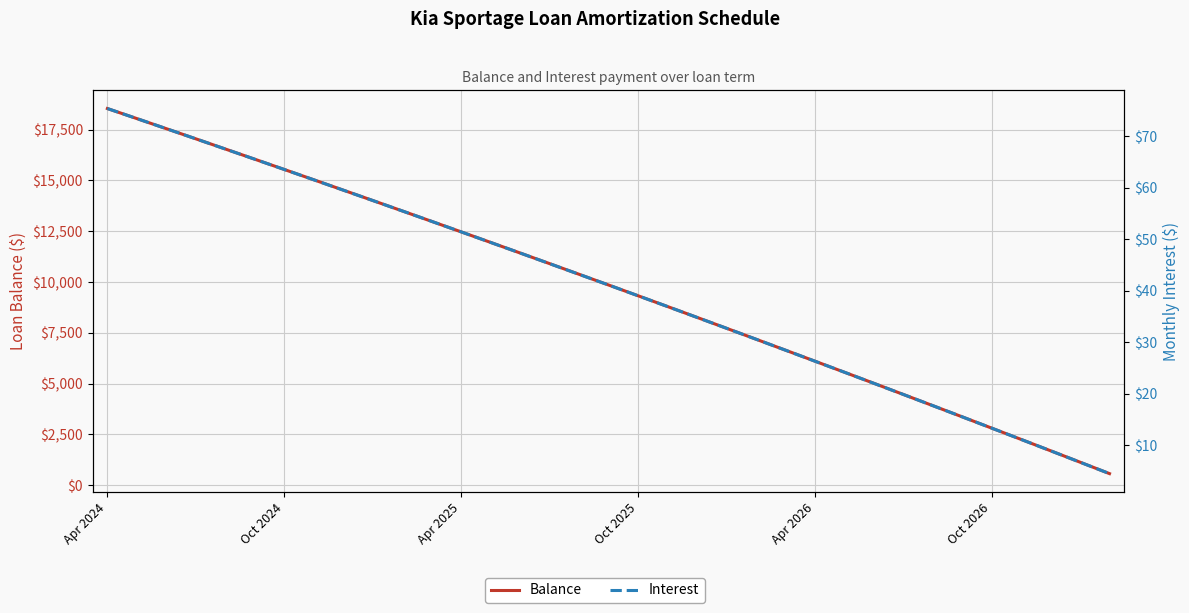

True or false: Balance and Interest intersect in this chart.

False